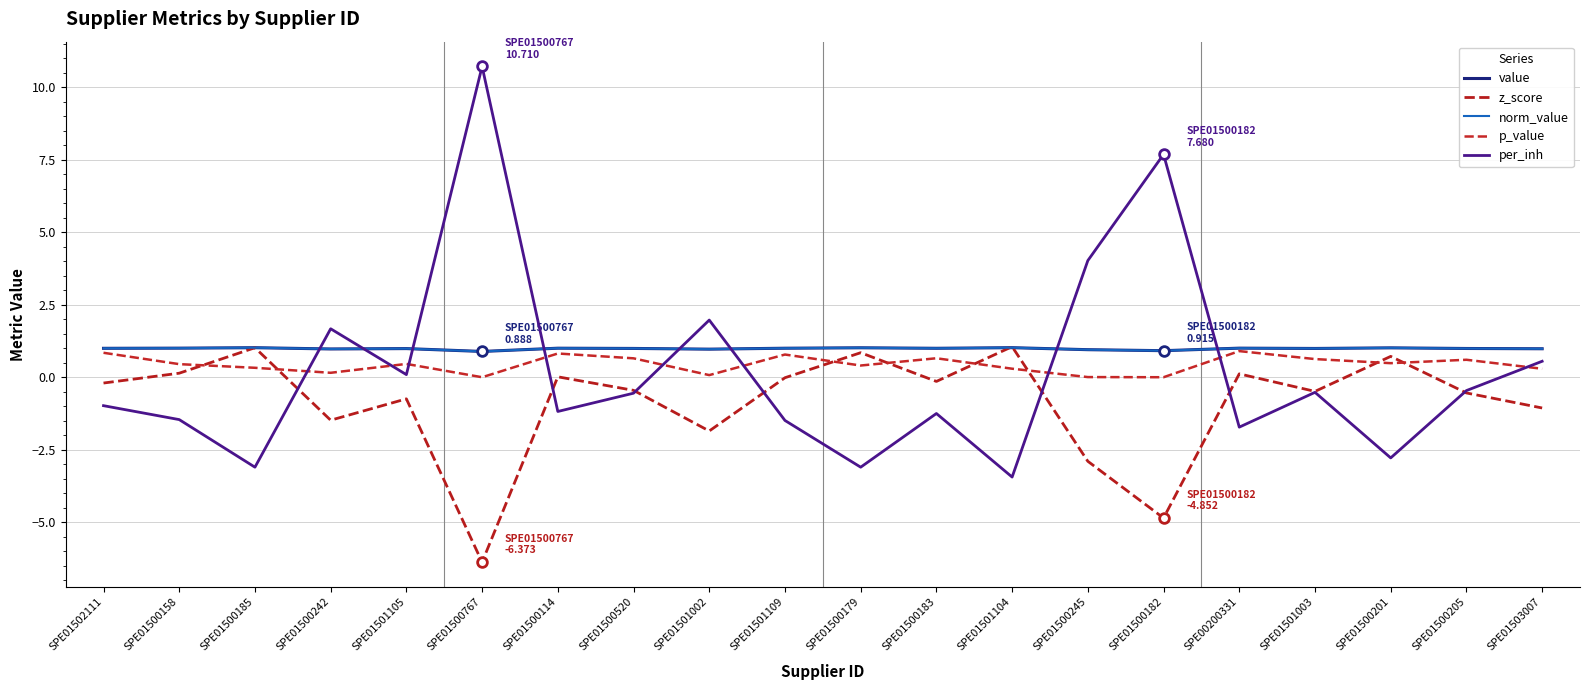

What is the highest value of the z_score series?

1.1